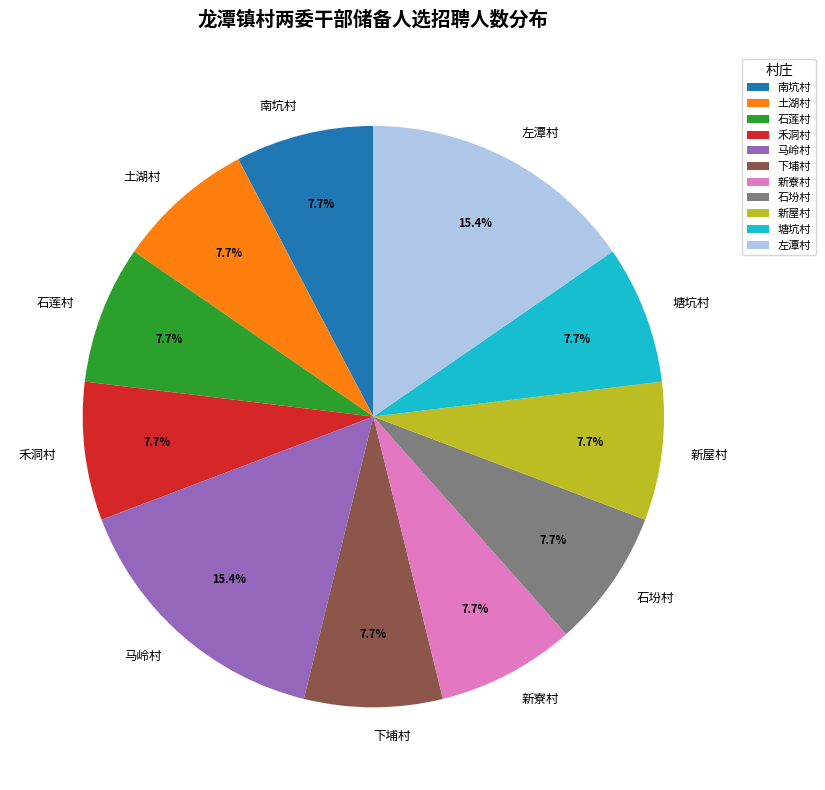

Does 南坑村 account for over 50% of the chart?

No